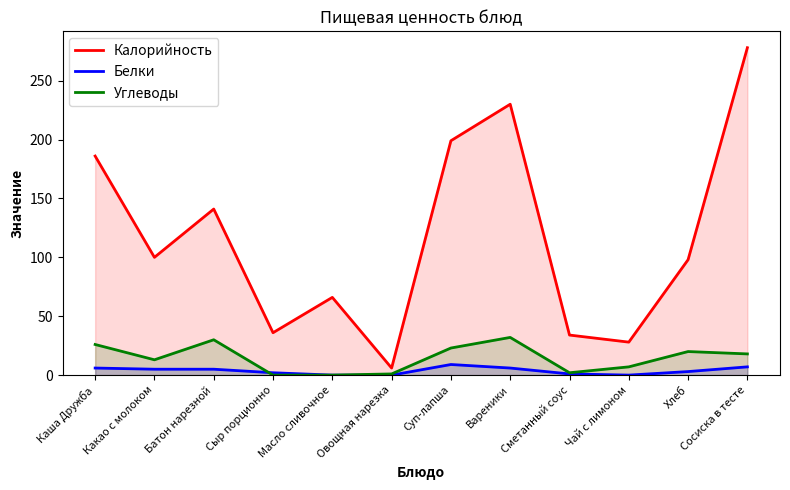

Which series changed the most between Хлеб and Сосиска в тесте?

Калорийность